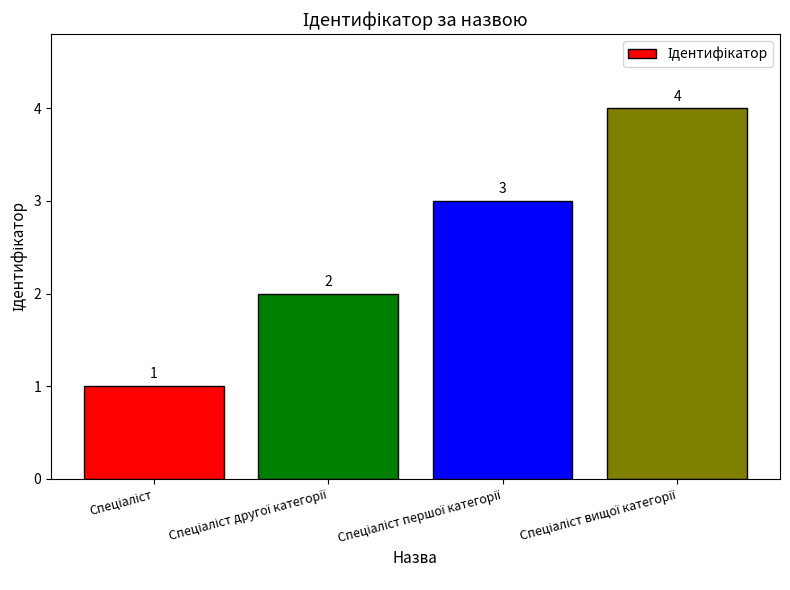

How many values are below 3?

2